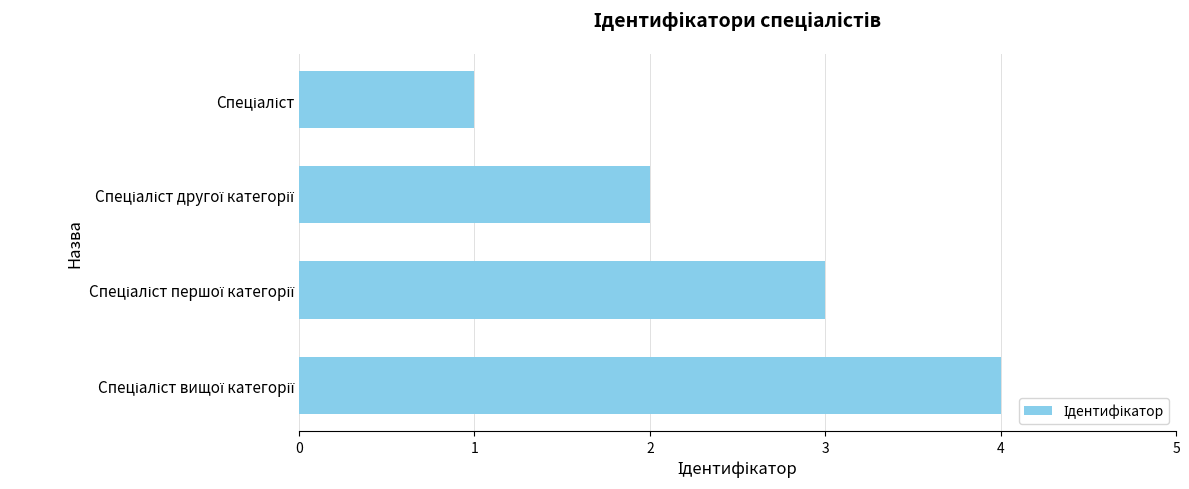

Are the bars horizontal?

Yes